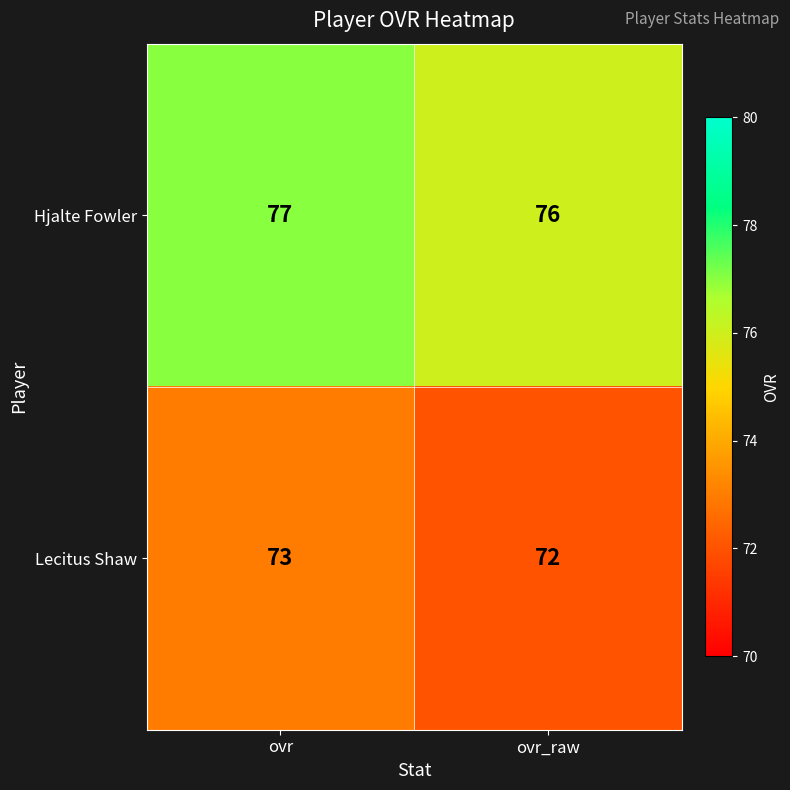

What is the spread (max minus min) of values at ovr_raw?

4